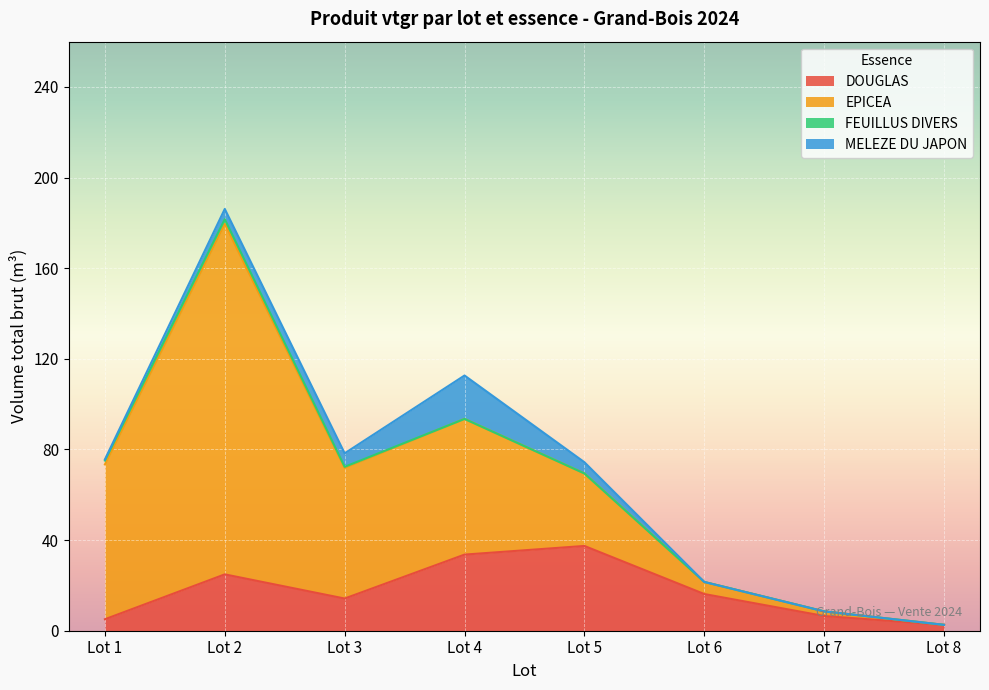

The value of DOUGLAS at Lot 1 is 3.2. True or false?

False